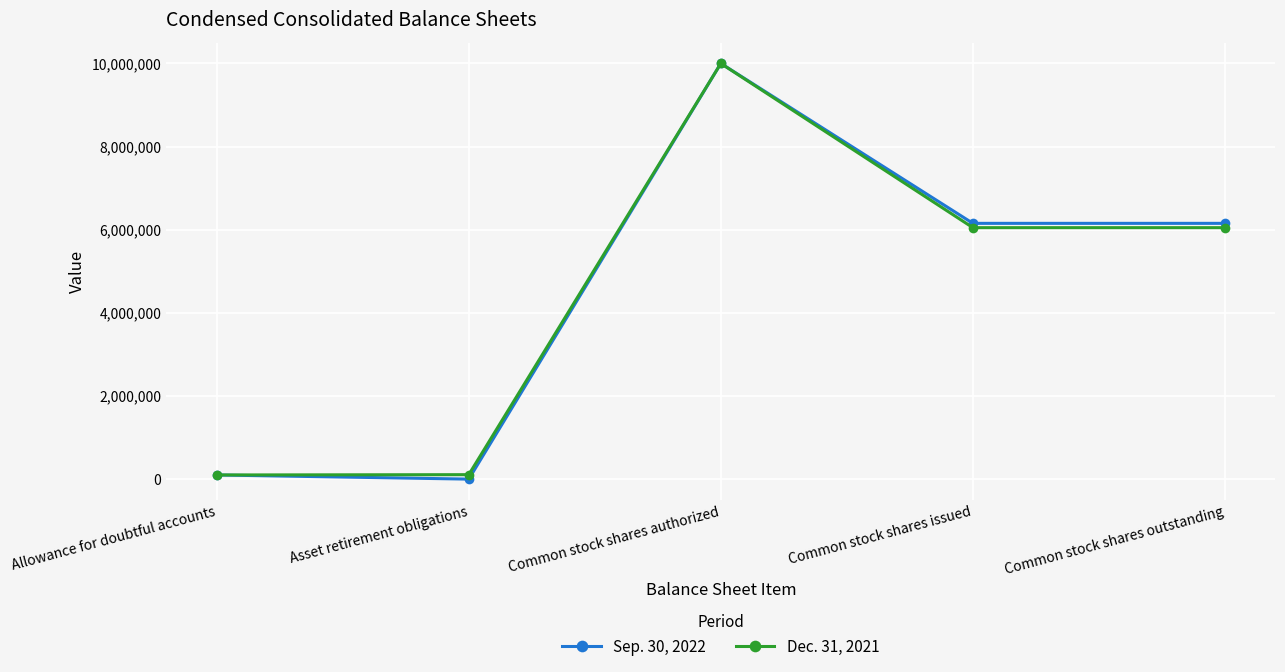

True or false: Sep. 30, 2022 has more than 0 interior local peaks.

True